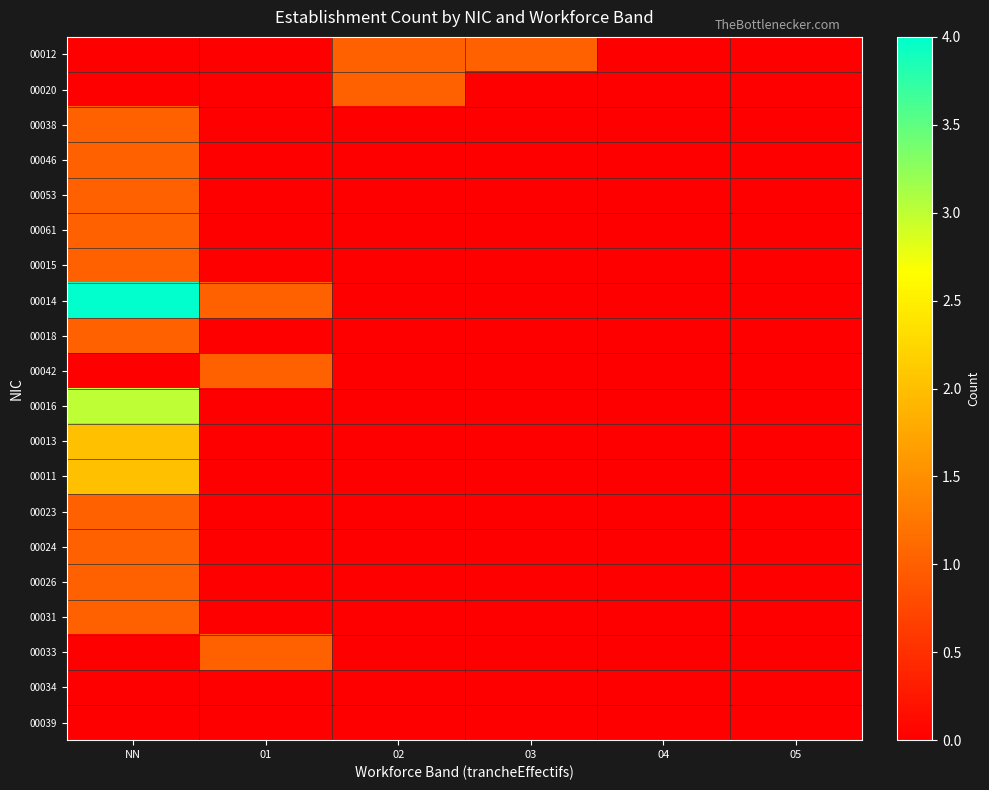

What is the difference between the highest and lowest values at 01?

1